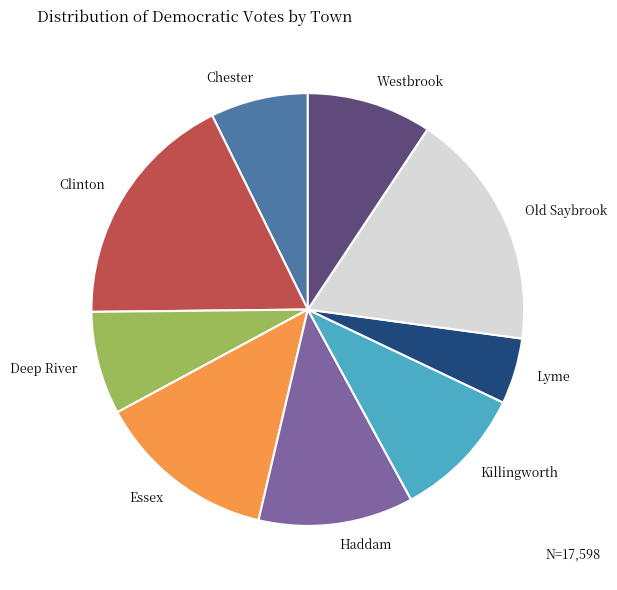

Is it true that Clinton is 5% of the pie?

False